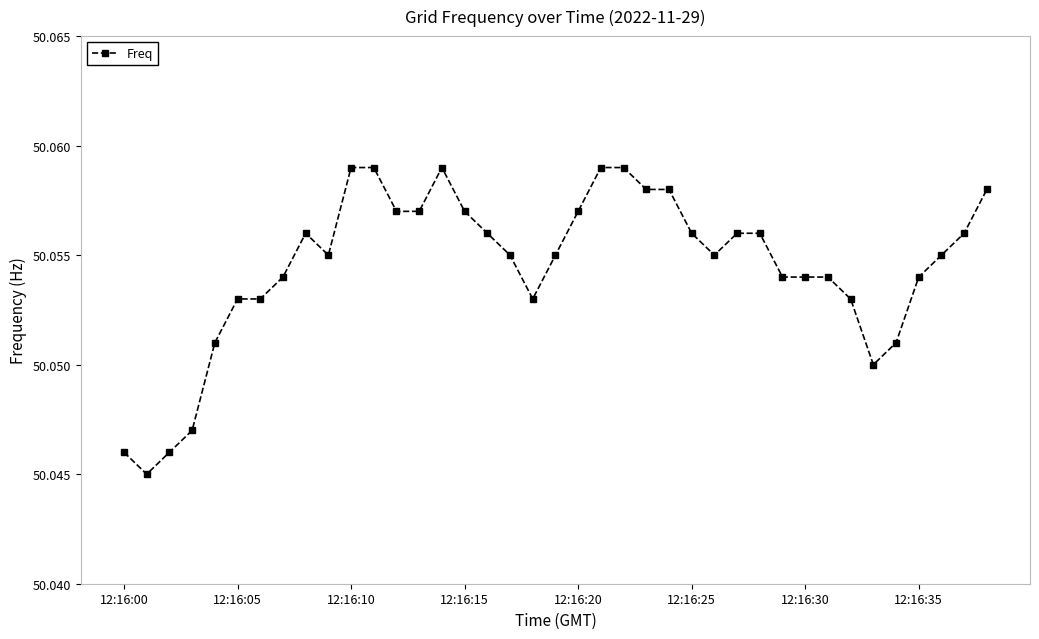

True or false: there are more than 1 points higher than both neighbors.

True